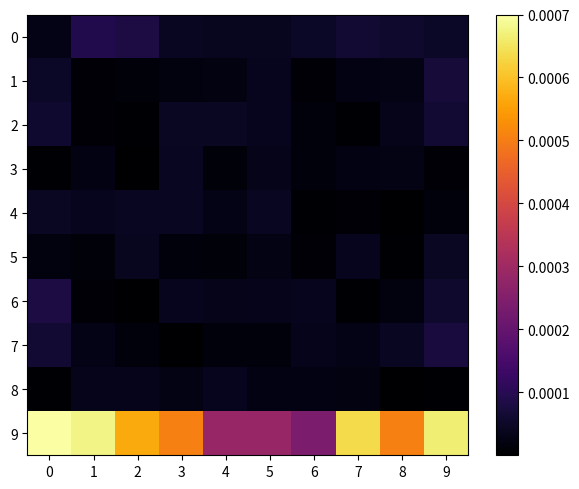

Which series has the largest total across all categories?

9